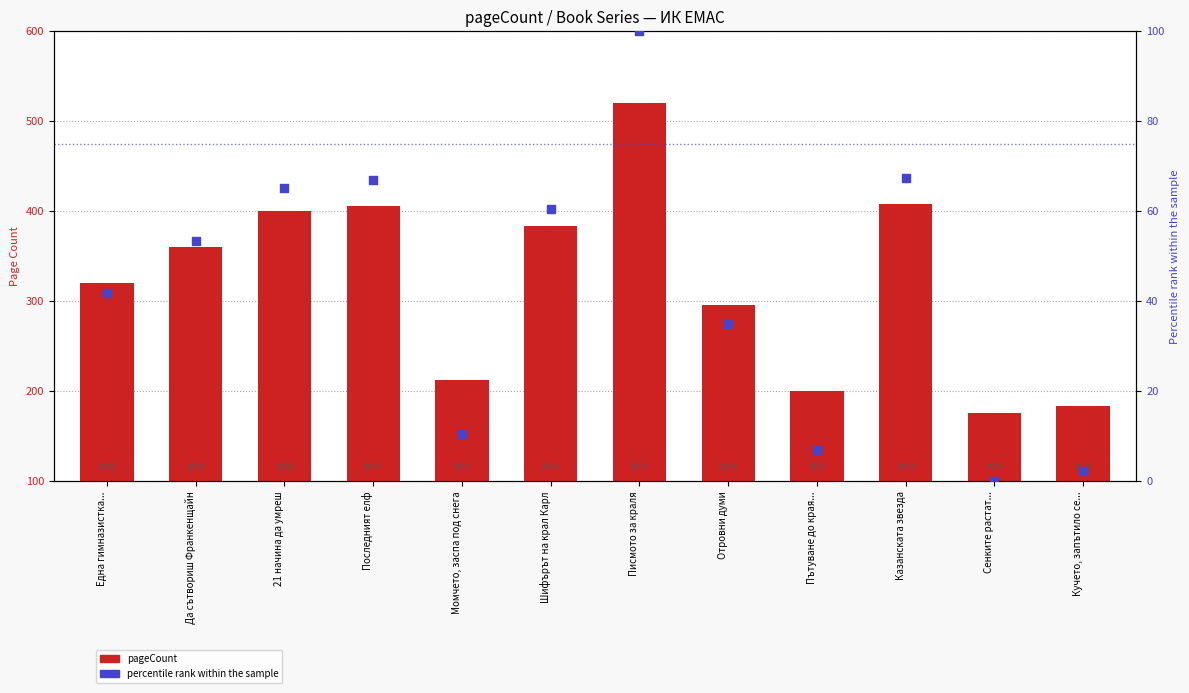

Which series has the largest Y range (max minus min)?

pageCount